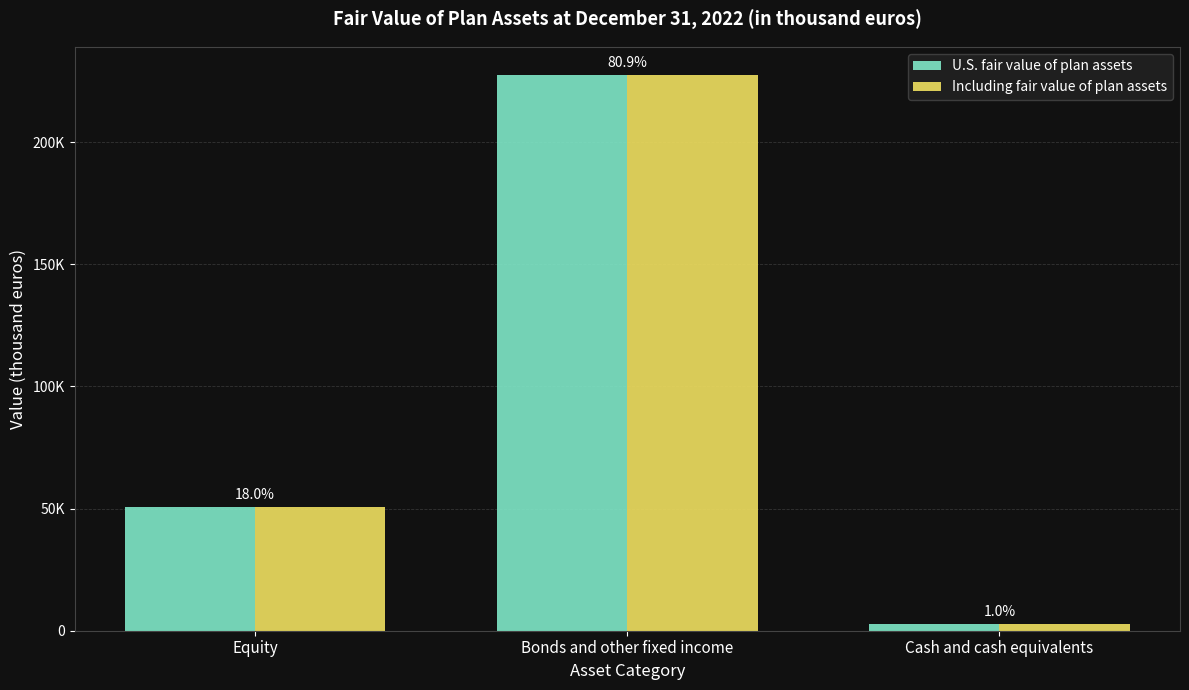

What is the sum of all Including fair value of plan assets values?

281379